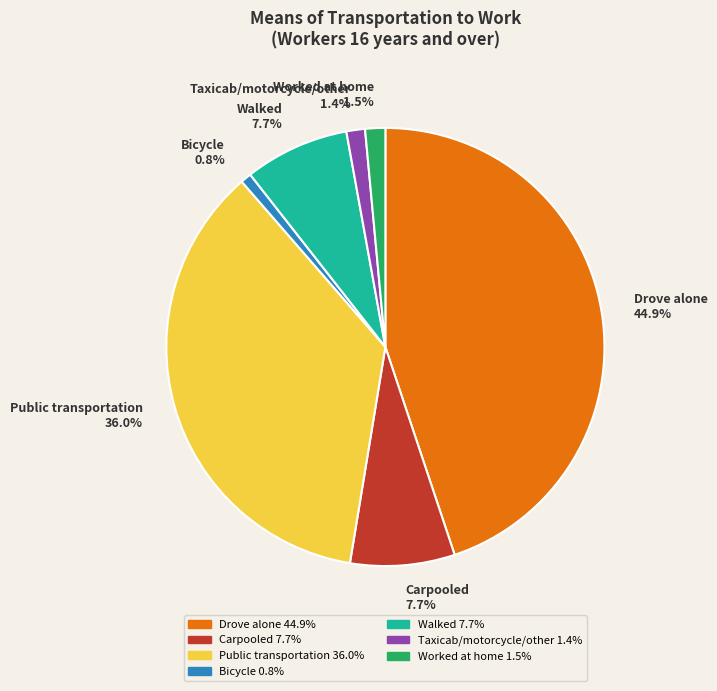

The Carpooled slice represents 8% of the pie. True or false?

True